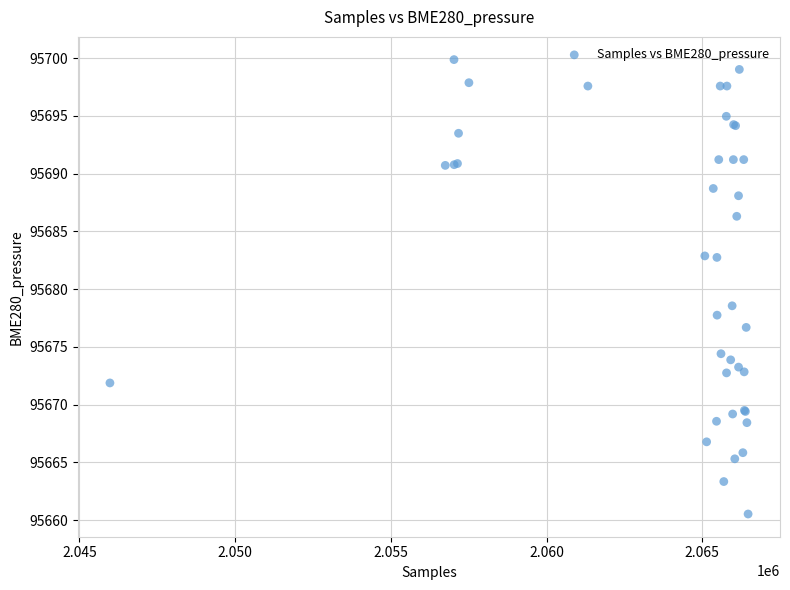

What Y value in the scatter plot is closest to 95680?

95678.6